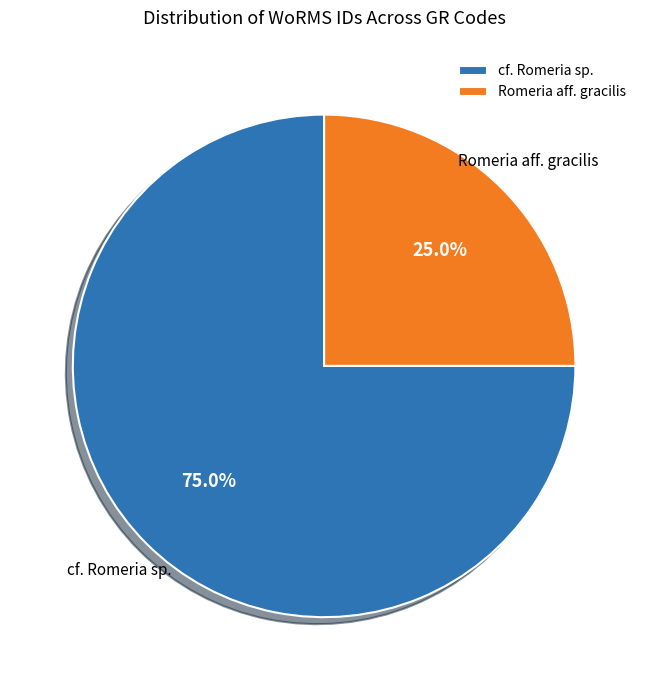

Which category has the biggest portion of the pie?

cf. Romeria sp.